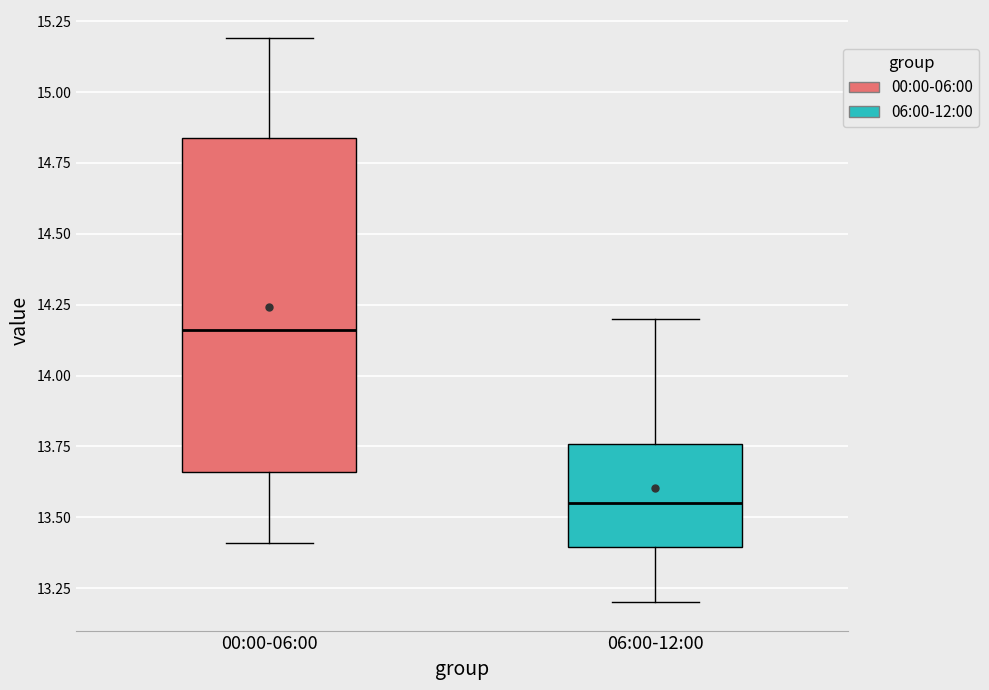

Comparing the boxes themselves (not the whiskers), which one is the tallest?

00:00-06:00